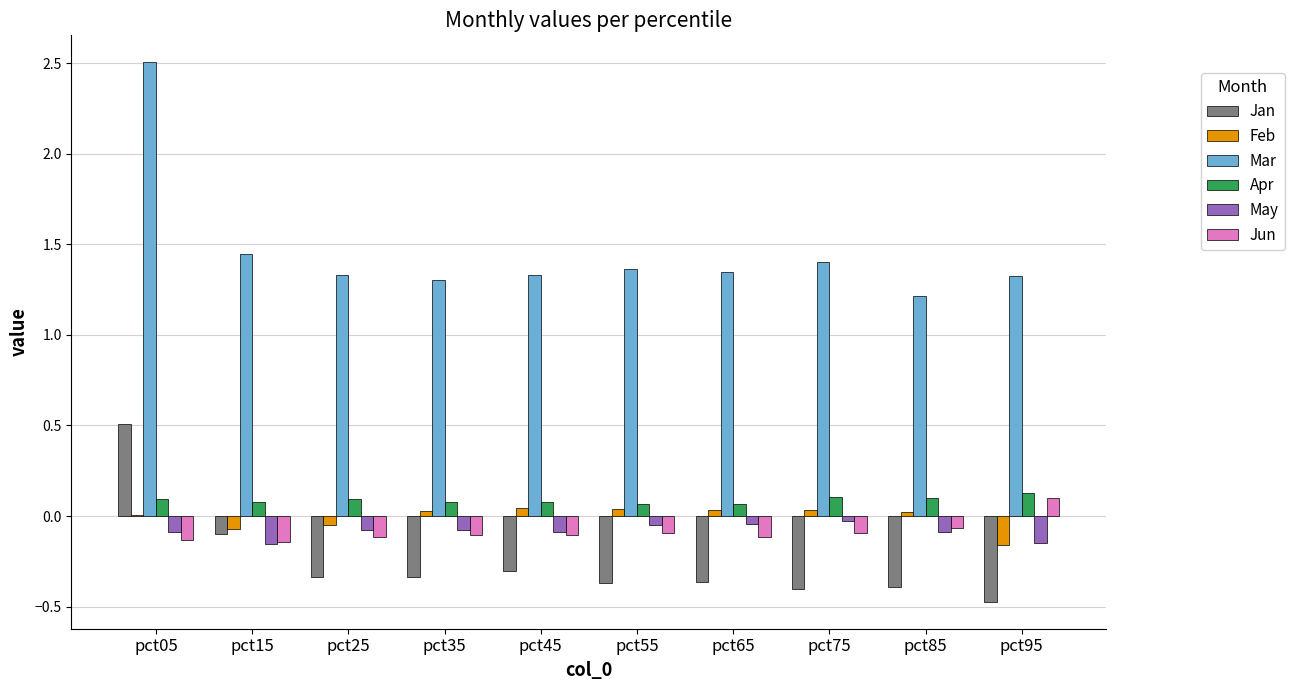

At which category is the sum across all series the highest?

pct05